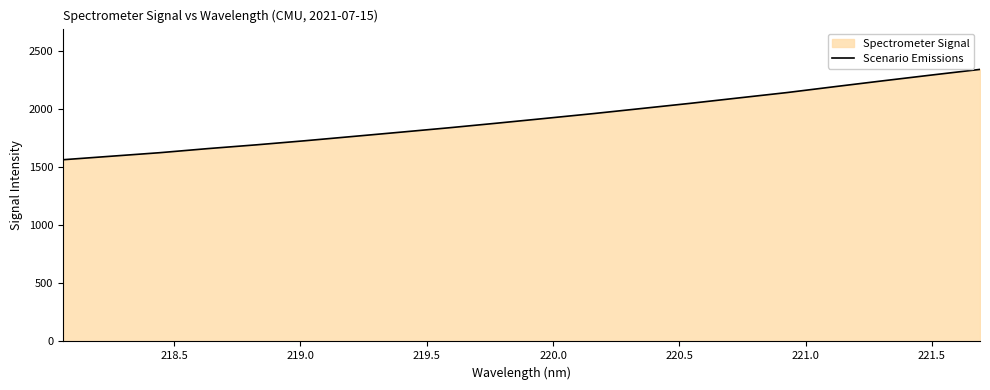

What is the difference between the second highest and minimum values?

728.9